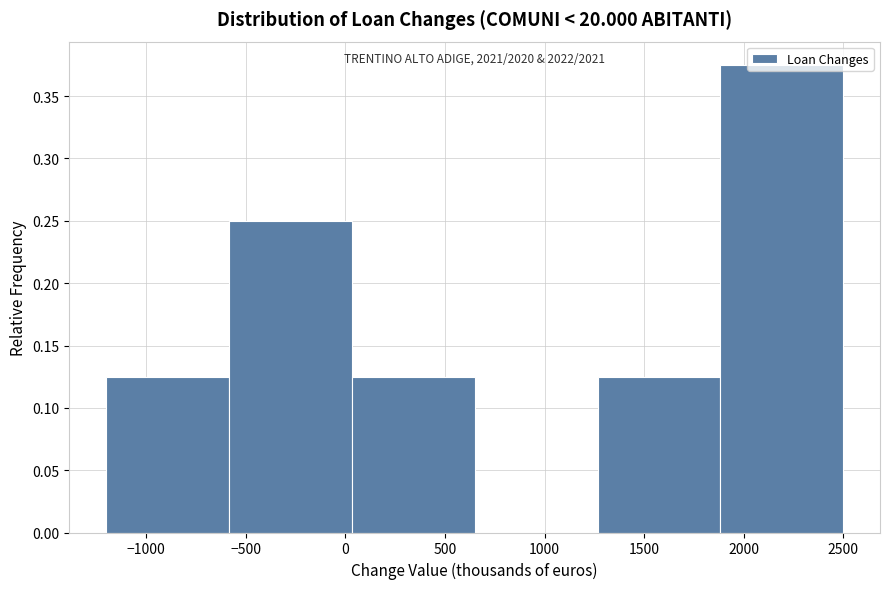

Over which range of the x-axis is the bar tallest?

1900 to 2500